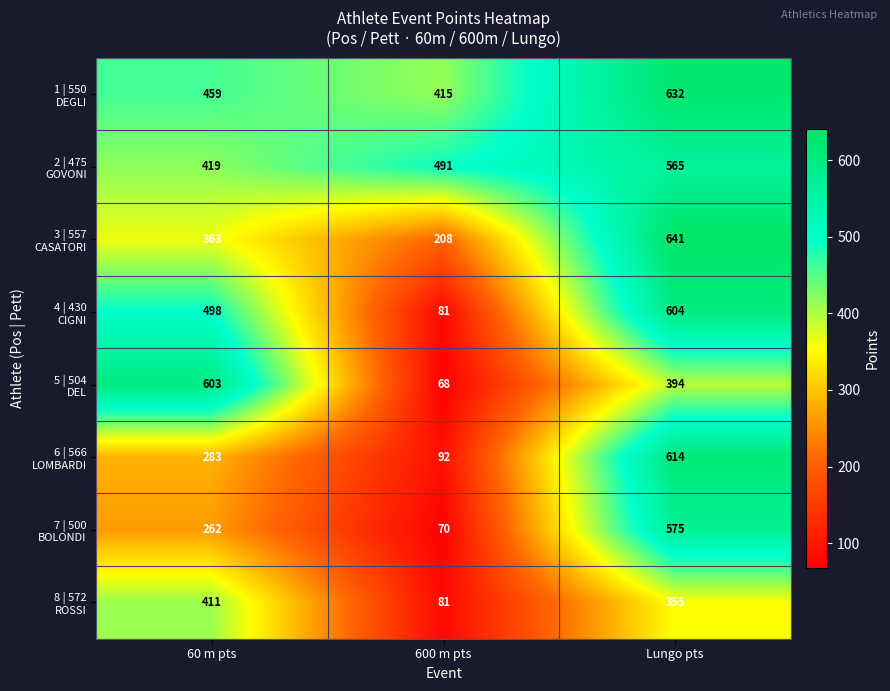

At which category does the chart reach its peak across all series?

Lungo pts